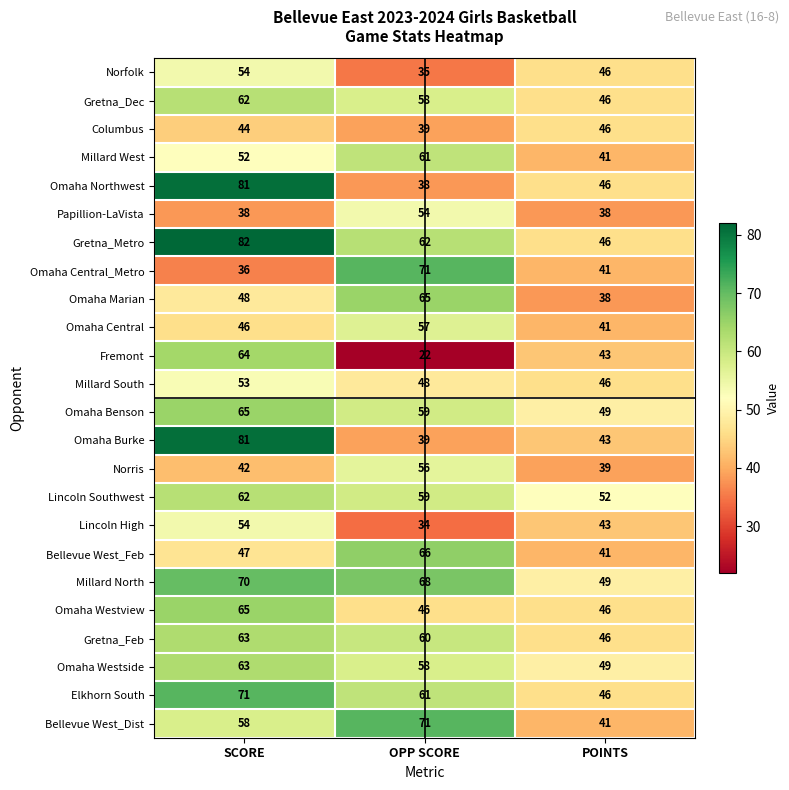

List the labels in order of Omaha Central value, smallest first.

POINTS, SCORE, OPP SCORE